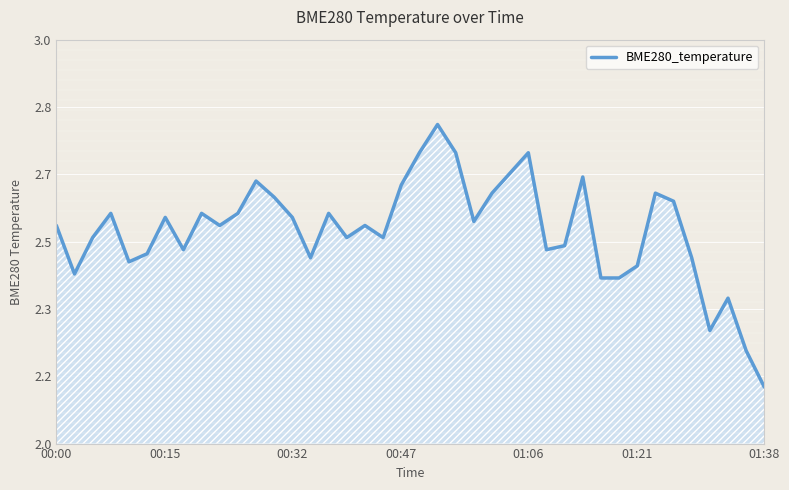

List the labels in order of value, largest first.

21, 20, 22, 26, 25, 29, 11, 19, 24, 33, 12, 34, 00:47, 8, 10, 15, 01:38, 13, 23, 00:00, 9, 17, 00:32, 16, 18, 28, 7, 27, 01:21, 14, 35, 01:06, 32, 00:15, 30, 31, 37, 36, 38, 39